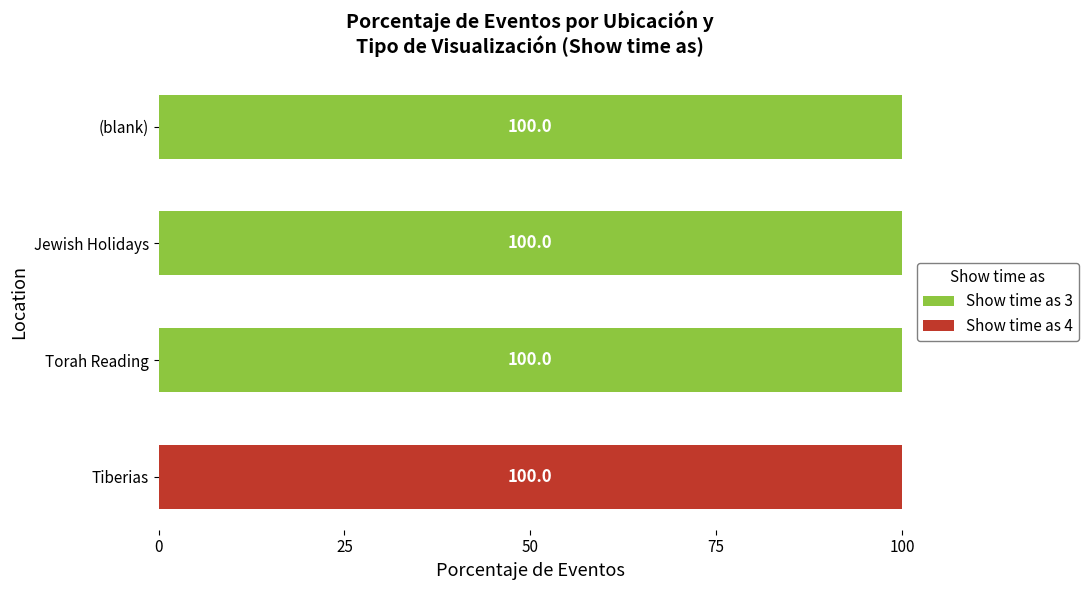

The value of Show time as 3 at Tiberias is 0. True or false?

True